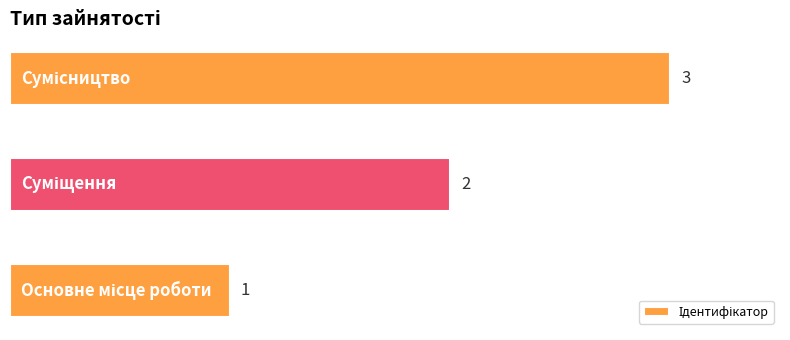

What is the sum of all values?

6